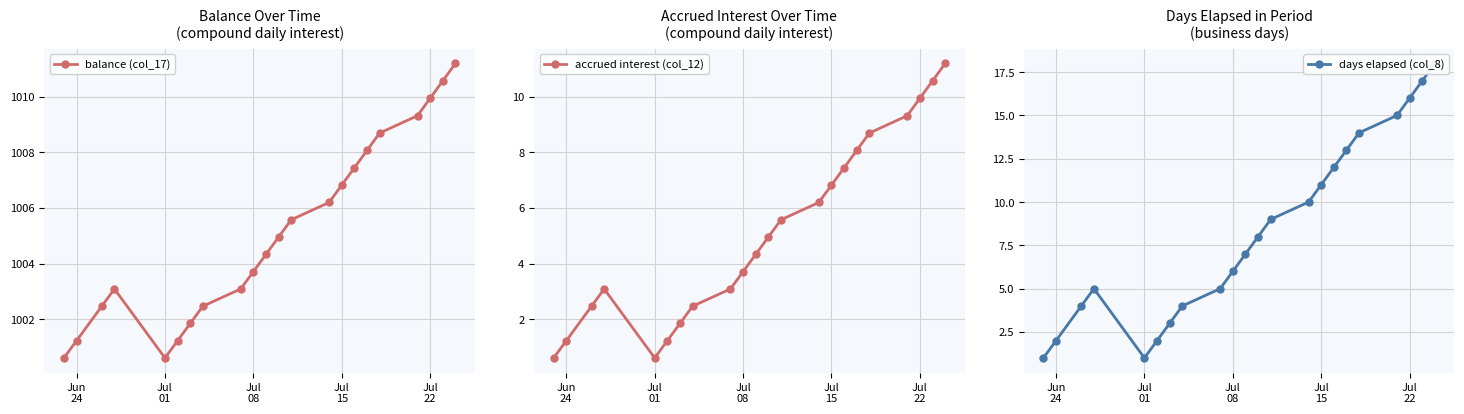

How many data points in balance (col_17) are above 1004?

12